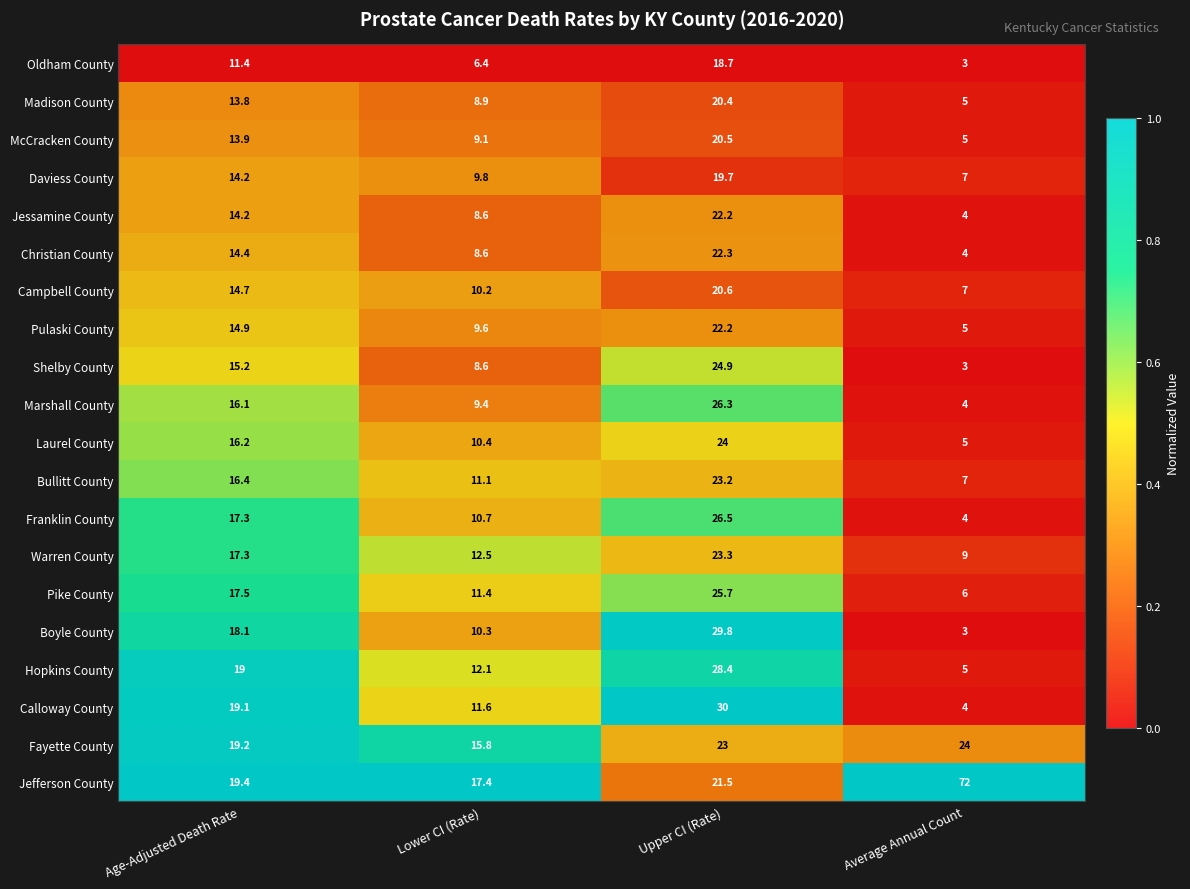

Is it true that Boyle County equals 10.3 at Lower CI (Rate)?

True